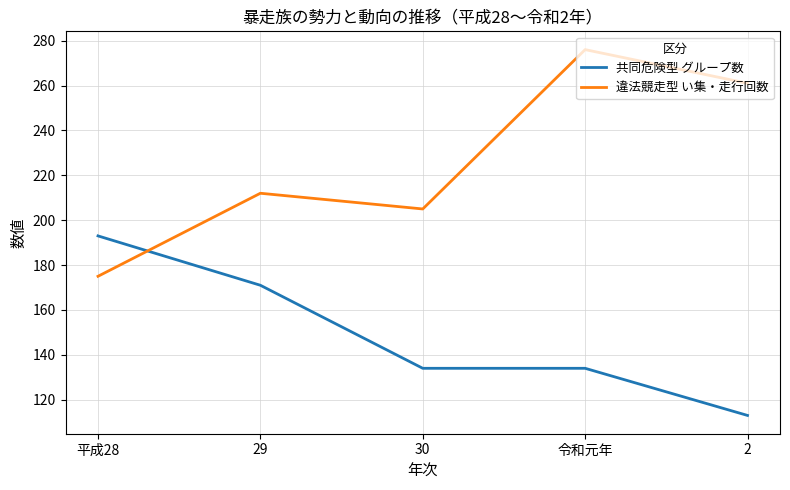

What are all the series names shown in the legend?

共同危険型 グループ数, 違法競走型 い集・走行回数